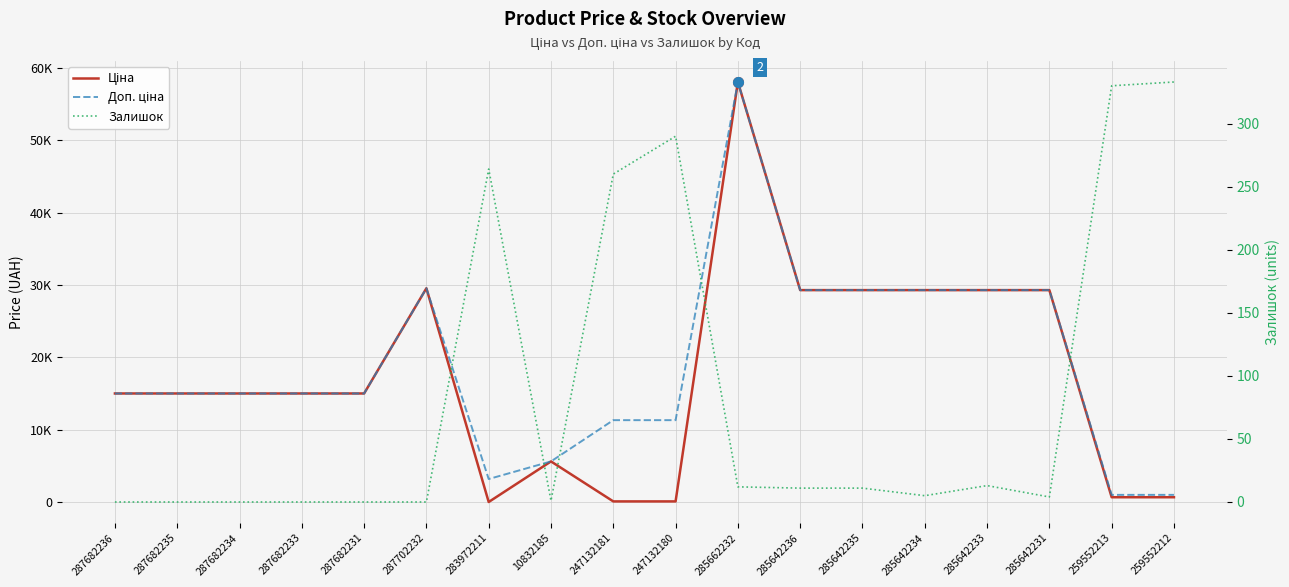

Reading left to right, list all the values displayed in this chart.

Ціна: 287682236=15019.2	287682235=15019.2	287682234=15019.2	287682233=15019.2	287682231=15019.2	287702232=29548.9	283972211=32.0	10832185=5636.0	247132181=113.3	247132180=113.3	285662232=58037.0	285642236=29294.9	285642235=29294.9	285642234=29294.9	285642233=29294.9	285642231=29294.9	259552213=689.1	259552212=689.1
Доп. ціна: 287682236=15019.2	287682235=15019.2	287682234=15019.2	287682233=15019.2	287682231=15019.2	287702232=29548.9	283972211=3205.0	10832185=5636.0	247132181=11334.0	247132180=11334.0	285662232=58037.0	285642236=29294.9	285642235=29294.9	285642234=29294.9	285642233=29294.9	285642231=29294.9	259552213=1017.8	259552212=1017.8
Залишок: 287682236=0.0	287682235=0.0	287682234=0.0	287682233=0.0	287682231=0.0	287702232=0.0	283972211=264.0	10832185=1.0	247132181=260.0	247132180=290.0	285662232=12.0	285642236=11.0	285642235=11.0	285642234=5.0	285642233=13.0	285642231=4.0	259552213=330.0	259552212=333.0